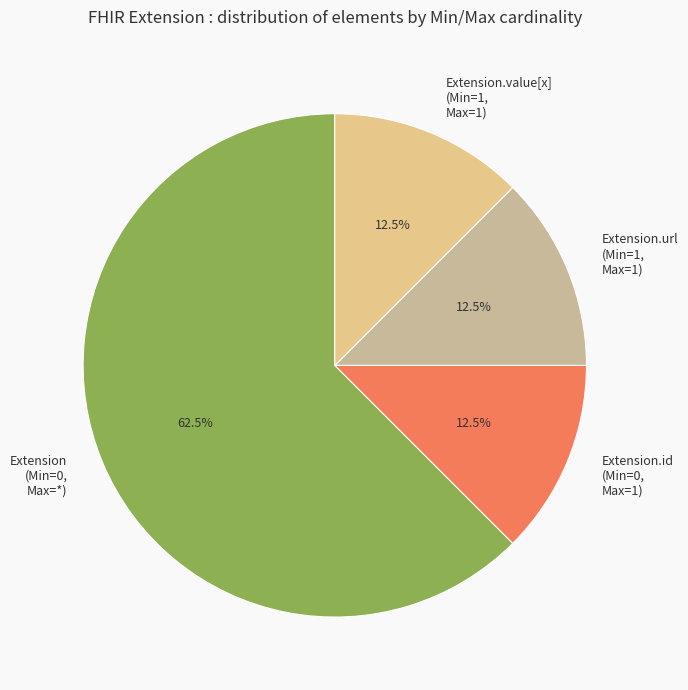

Does any single category account for the majority?

Yes